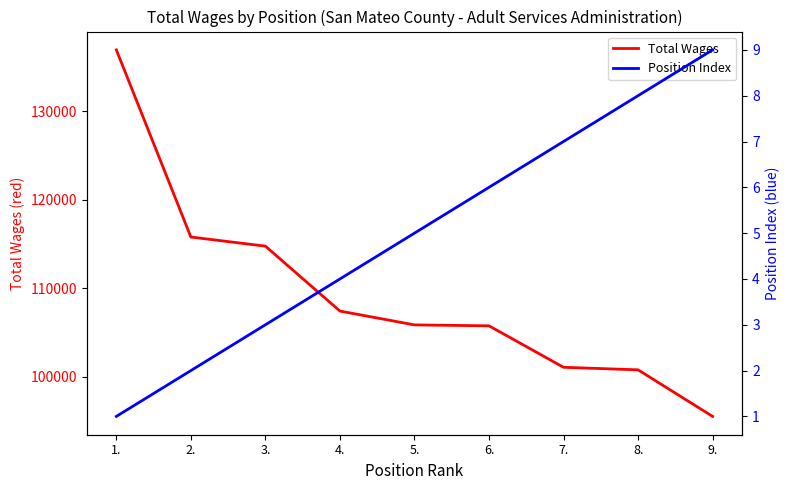

What is the approximate value of Position Index at 9.?

9